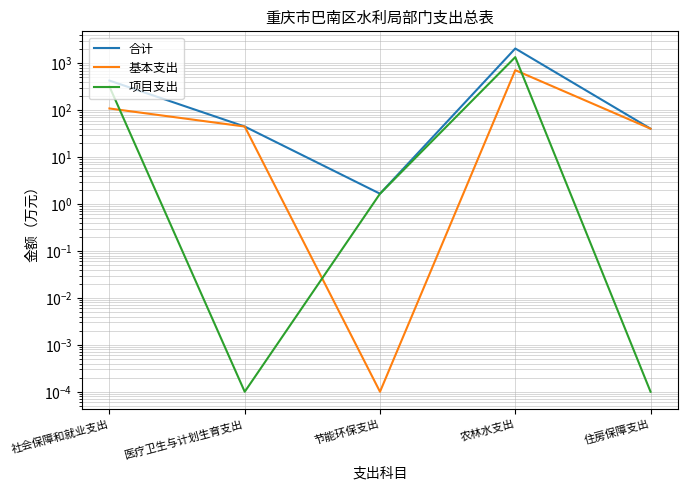

Which series has the largest total across all categories?

合计